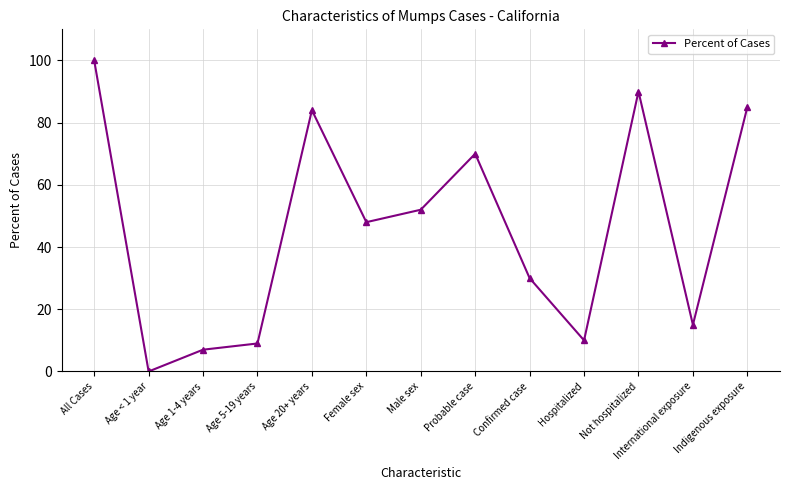

Where does the data first go above 48?

All Cases